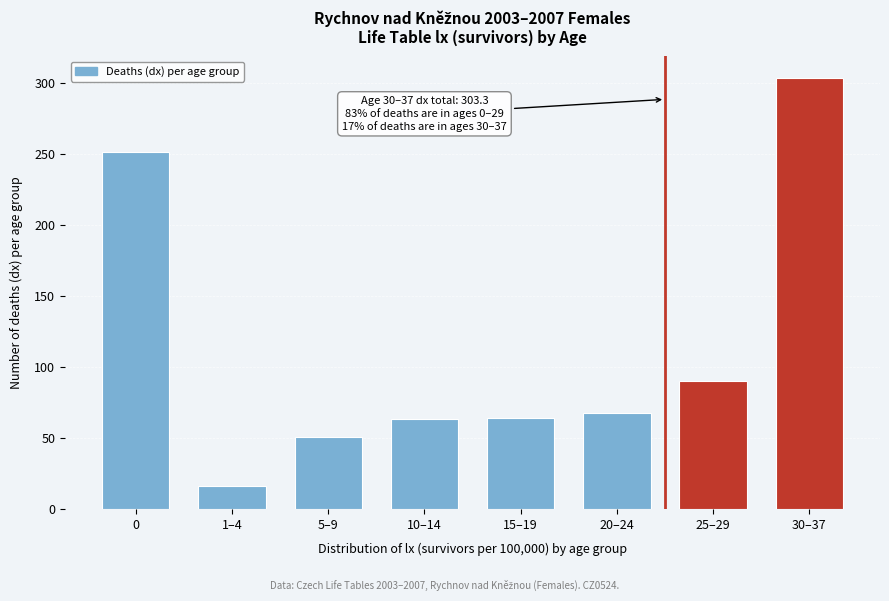

What is the sum of all values?

905.5